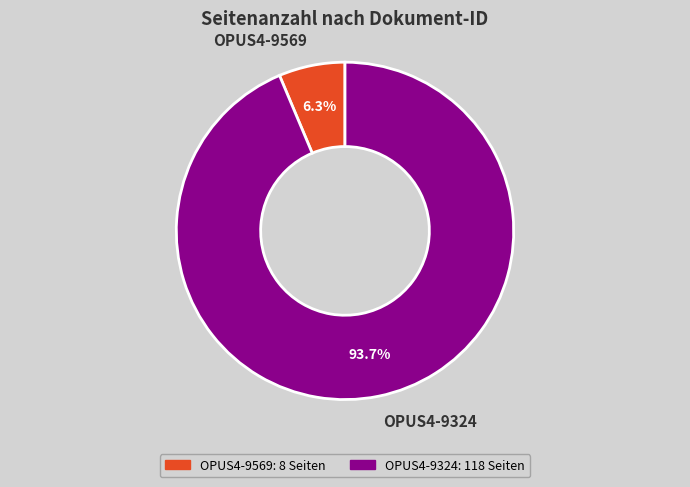

To the nearest percent, what is the difference between the OPUS4-9569 and OPUS4-9324 slice percentages?

87%